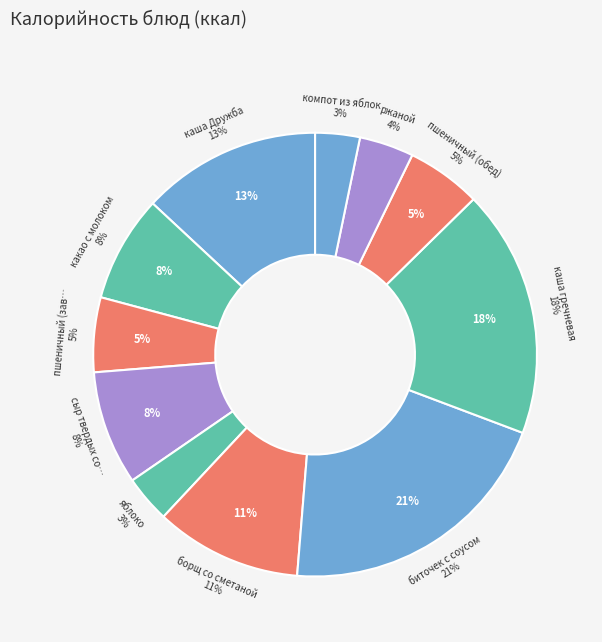

Count the number of slices in the pie.

11